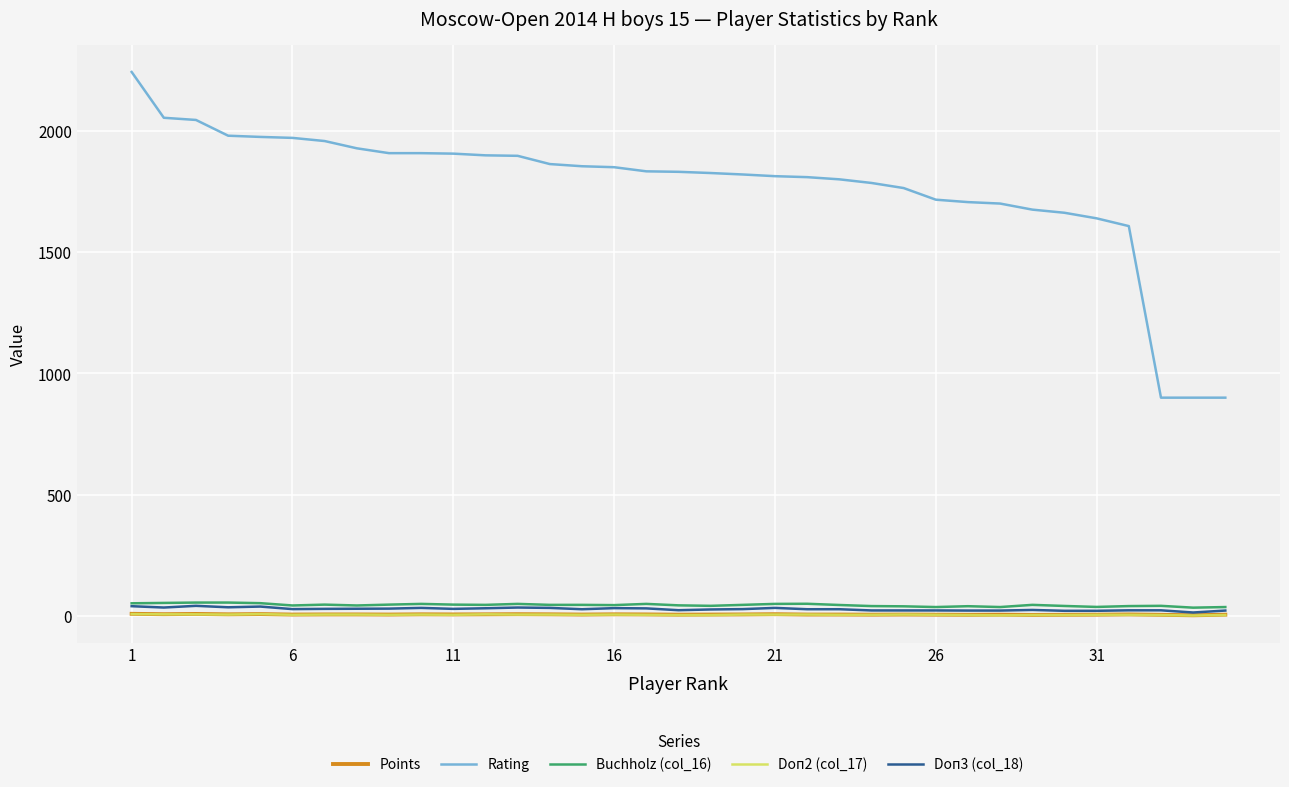

Which series has the widest spread of values?

Rating